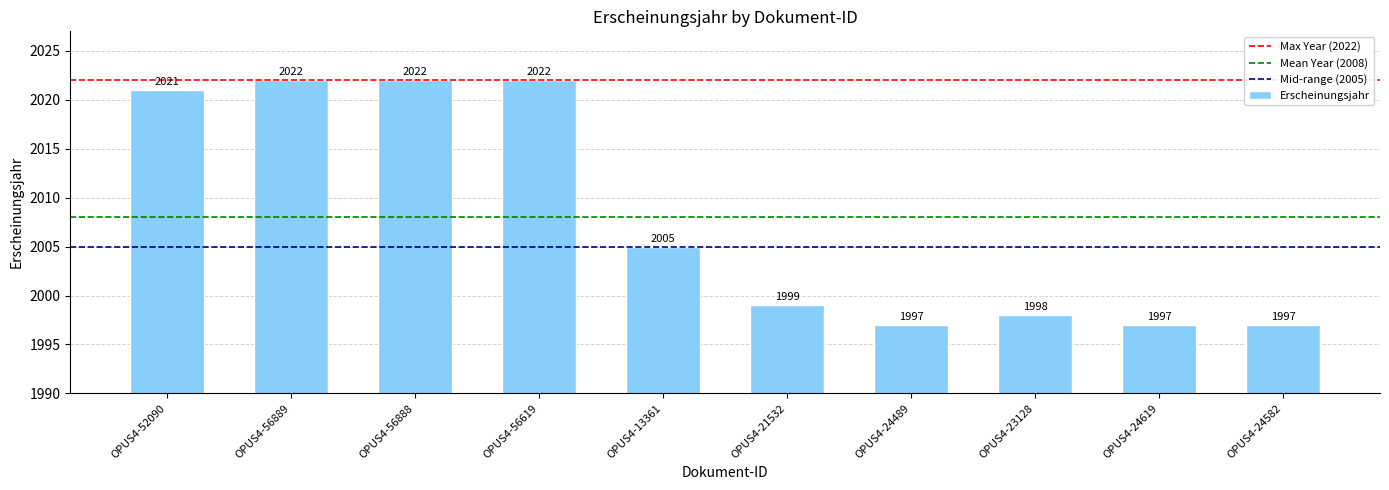

What is the greatest value displayed?

2022